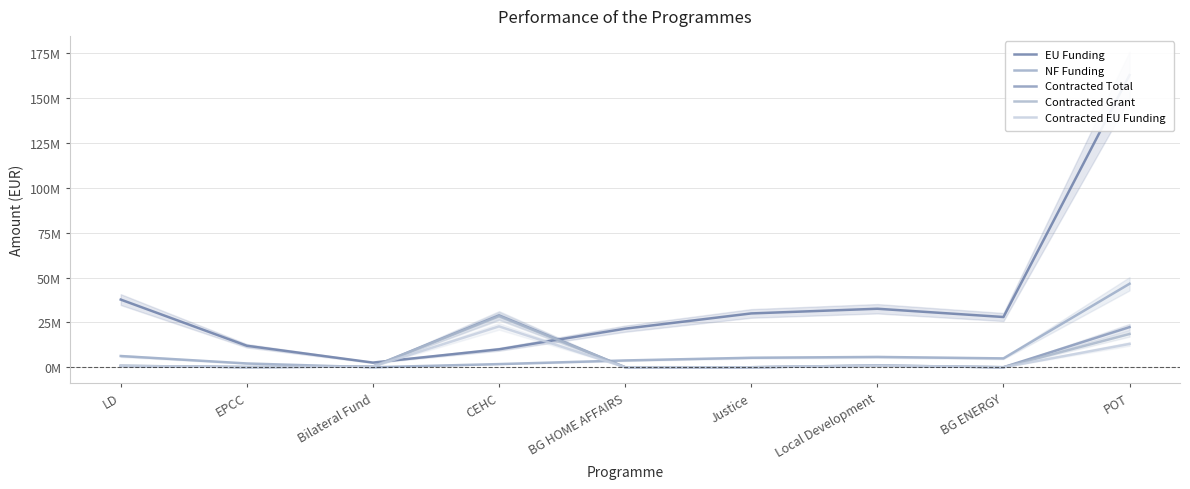

Reading left to right, extract all data points from this chart.

EU Funding: 37714867.8	11969816.2	2602000.2	10000000.0	21499670.5	29999539.8	32604347.1	28000000.0	162855769.7
NF Funding: 6264576.9	2112320.4	0.0	1764706.0	3794059.5	5294036.8	5753708.2	4941176.0	46534168.6
Contracted Total: 776909.8	106220.9	403920.6	28947904.5	4095.4	0.0	976567.5	15952.3	22372058.2
Contracted Grant: 775887.2	106220.9	403920.6	28416350.6	4095.4	0.0	976567.5	14469.6	18557146.5
Contracted EU Funding: 666637.6	90287.8	403920.6	22774478.4	2457.3	0.0	830082.4	11575.6	13000812.0